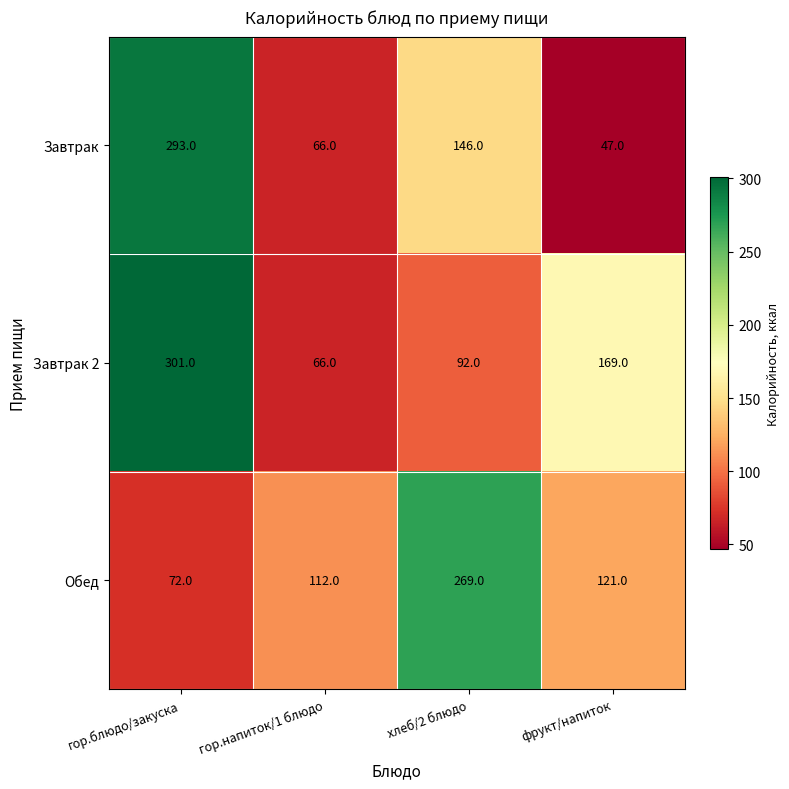

At which label is Завтрак 2 closest to 183?

фрукт/напиток